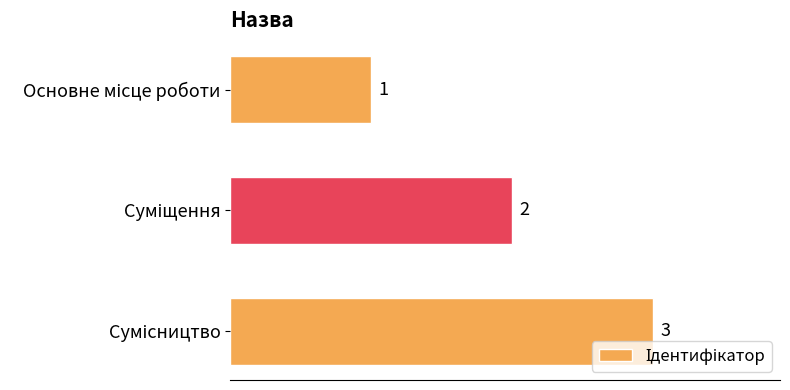

What is the sum of all values?

6